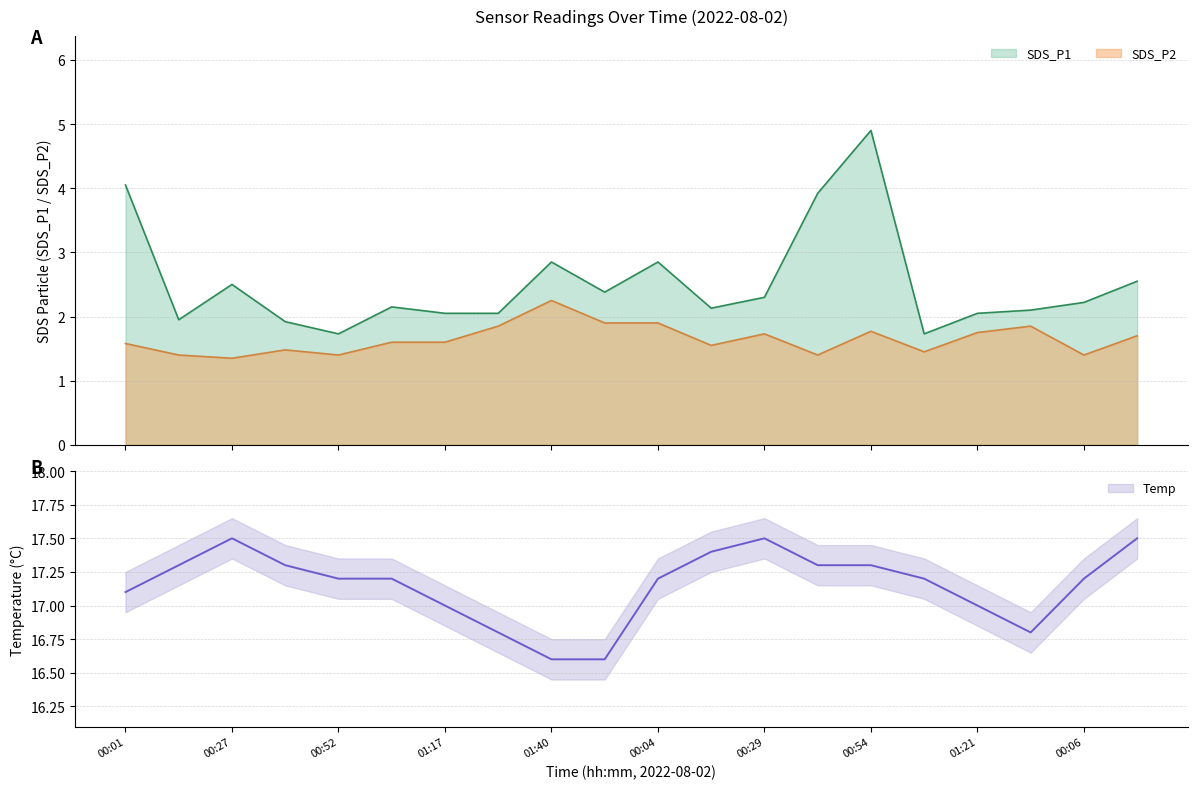

True or false: SDS_P1 and Temp intersect in this chart.

False